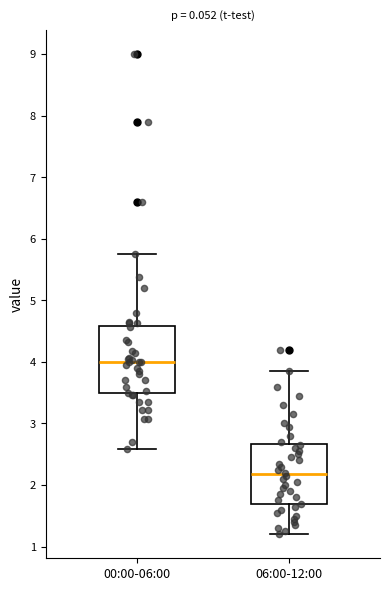

Which box has the highest median line?

00:00-06:00